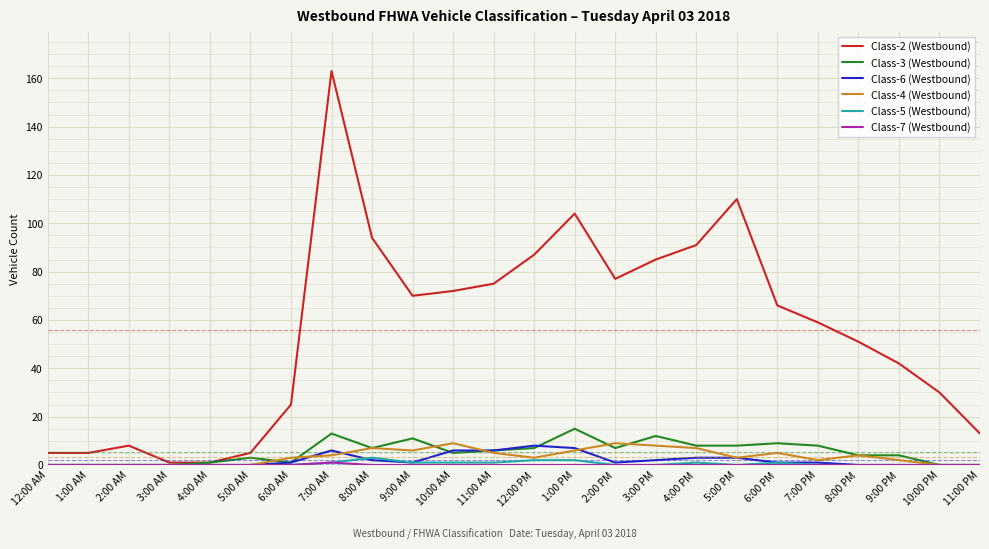

Which series has the widest spread of values?

Class-2 (Westbound)